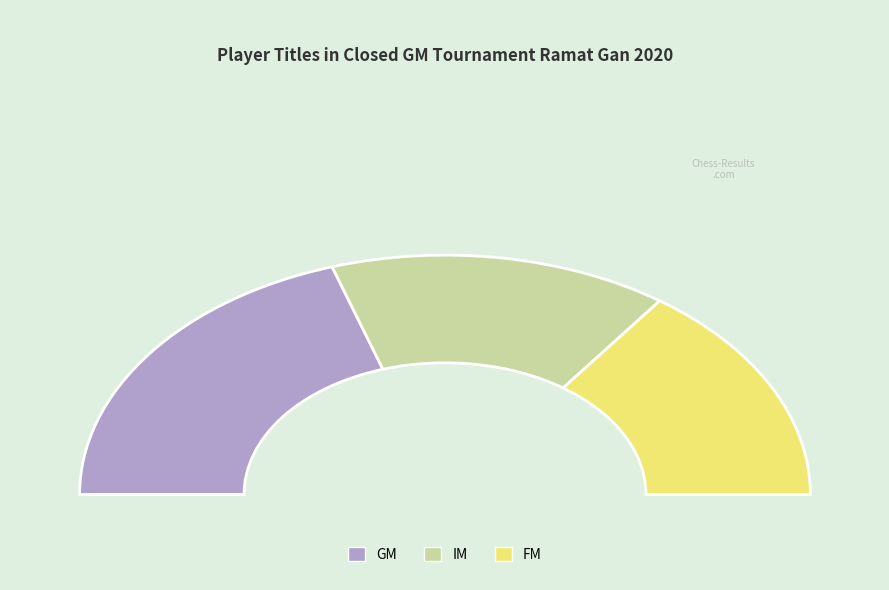

Combined, do IM and GM account for over 50%?

Yes